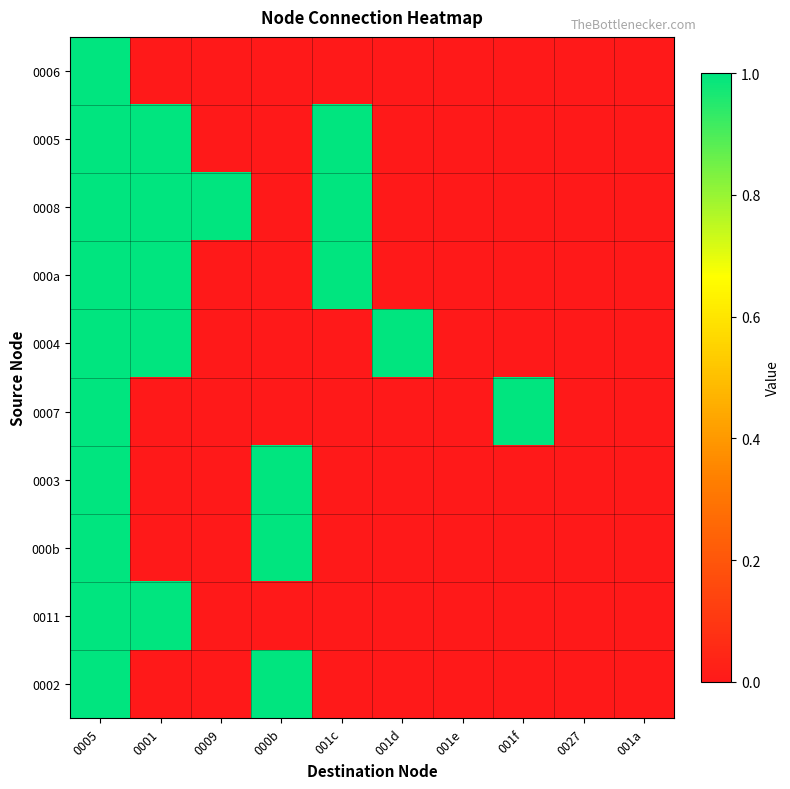

Which has a higher value, 0005 or 001f?

0005